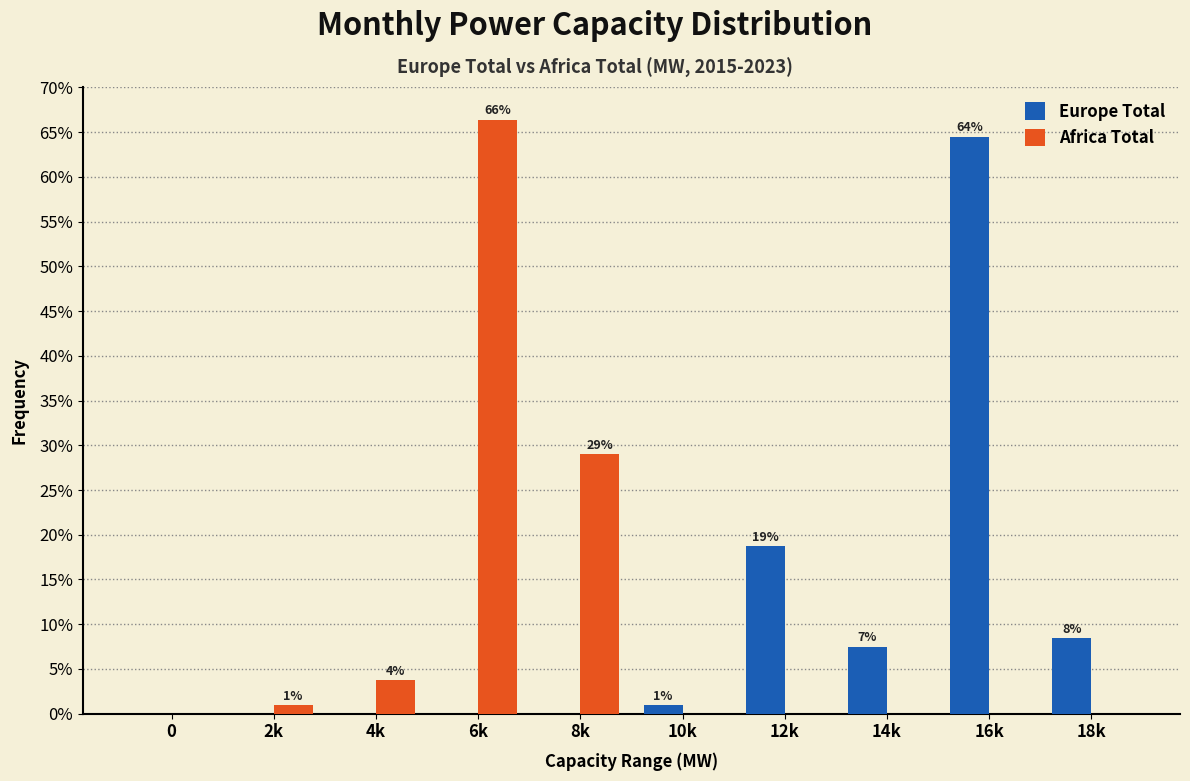

Reading right to left, transcribe all the data shown in this chart.

Europe Total: 18k=8.4	16k=64.5	14k=7.5	12k=18.7	10k=0.9	8k=0.0	6k=0.0	4k=0.0	2k=0.0	0=0.0
Africa Total: 18k=0.0	16k=0.0	14k=0.0	12k=0.0	10k=0.0	8k=29.0	6k=66.4	4k=3.7	2k=0.9	0=0.0